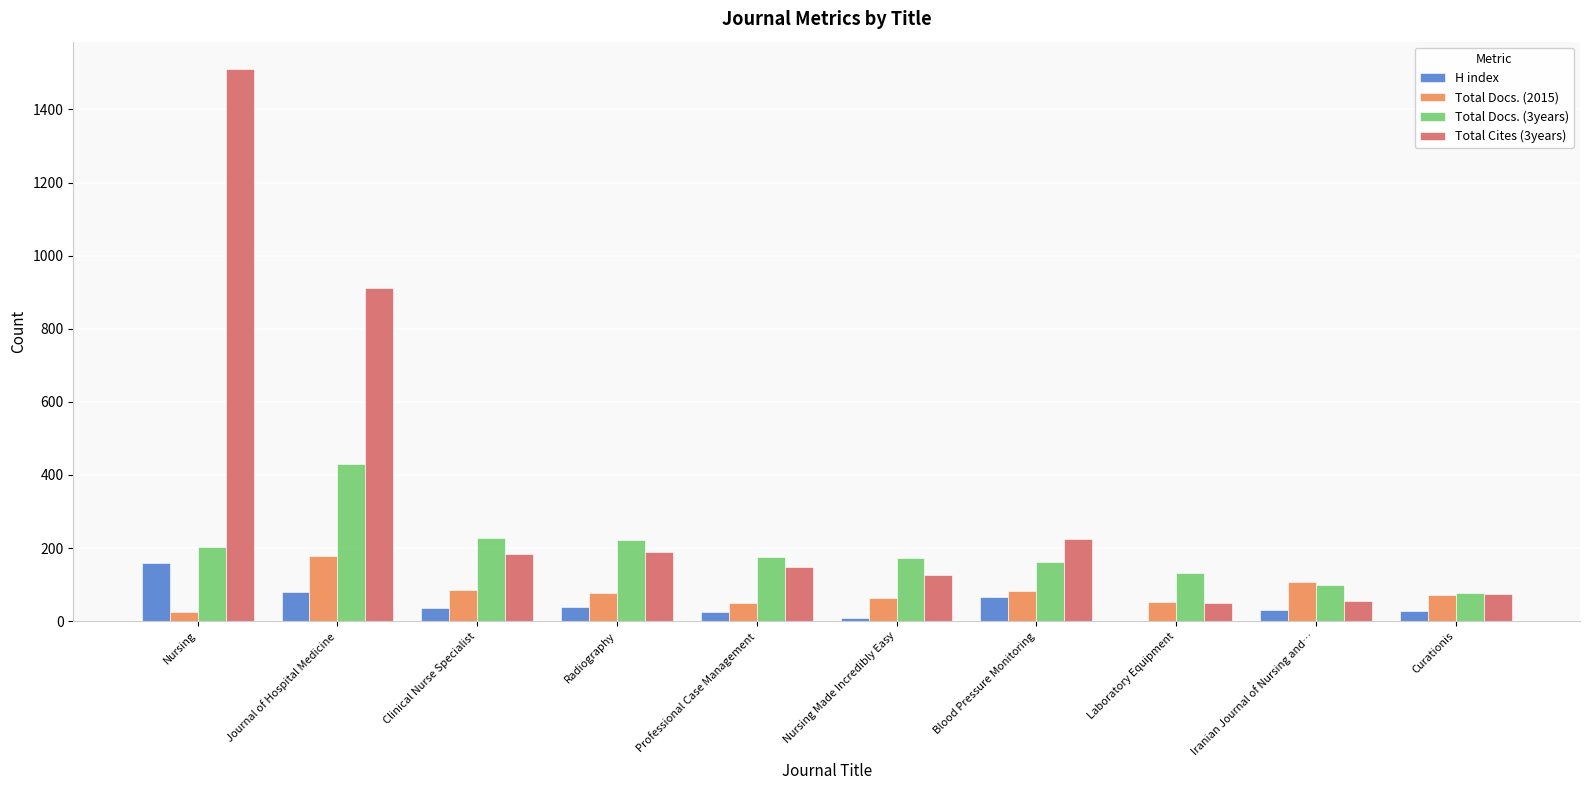

Which series has the widest spread of values?

Total Cites (3years)